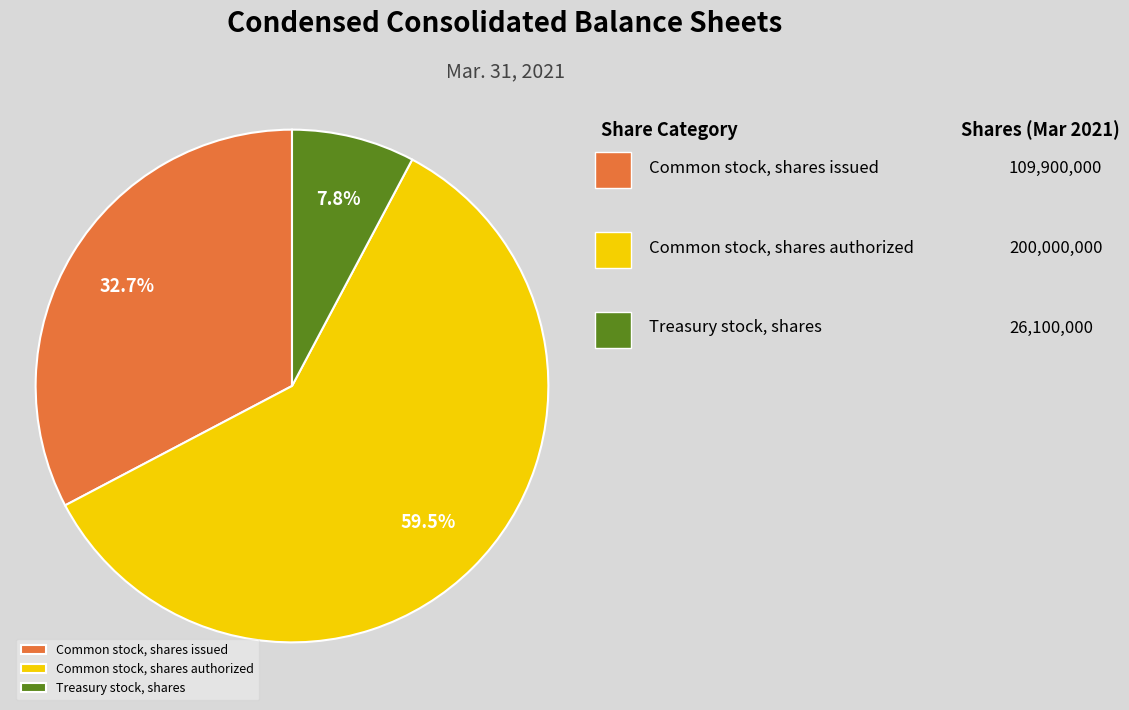

What is the largest slice in the pie chart?

Common stock, shares authorized